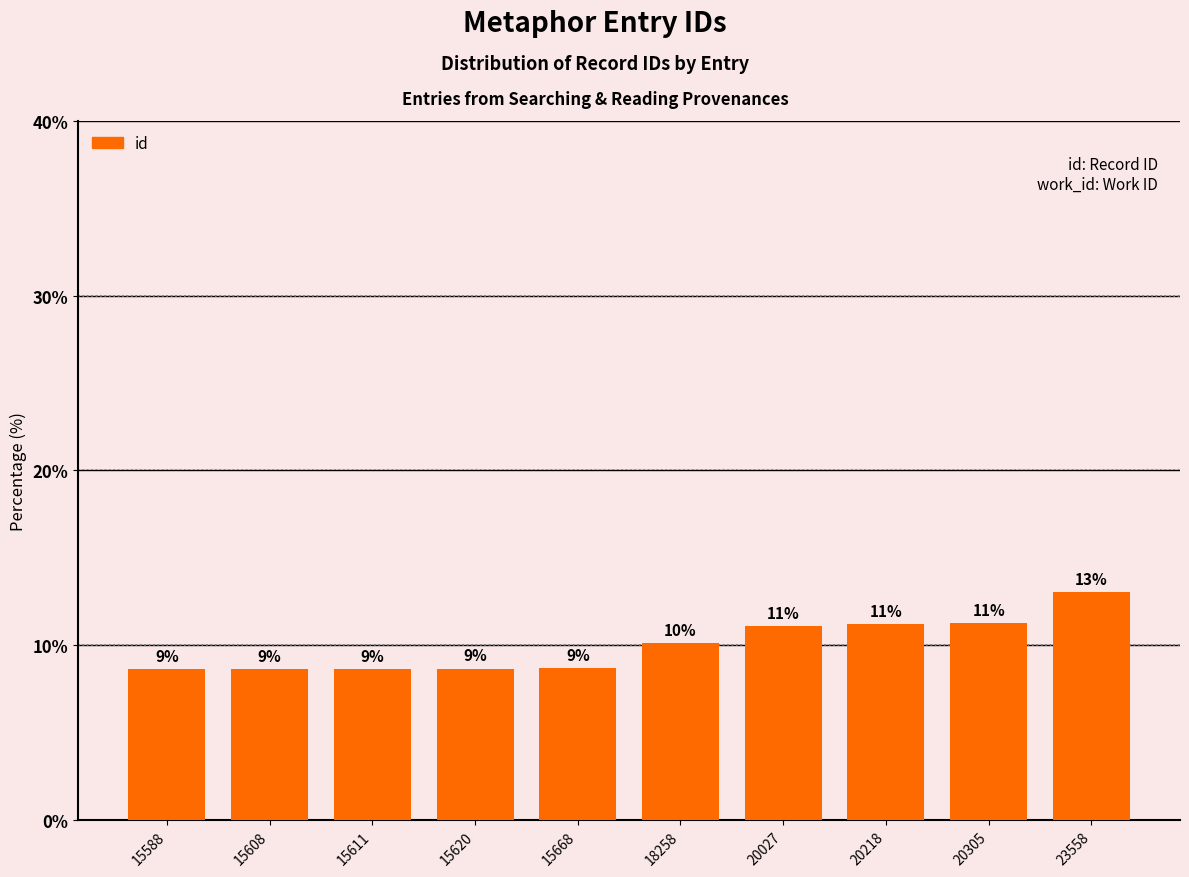

What is the change in value from 15611 to 20218?

+2.6